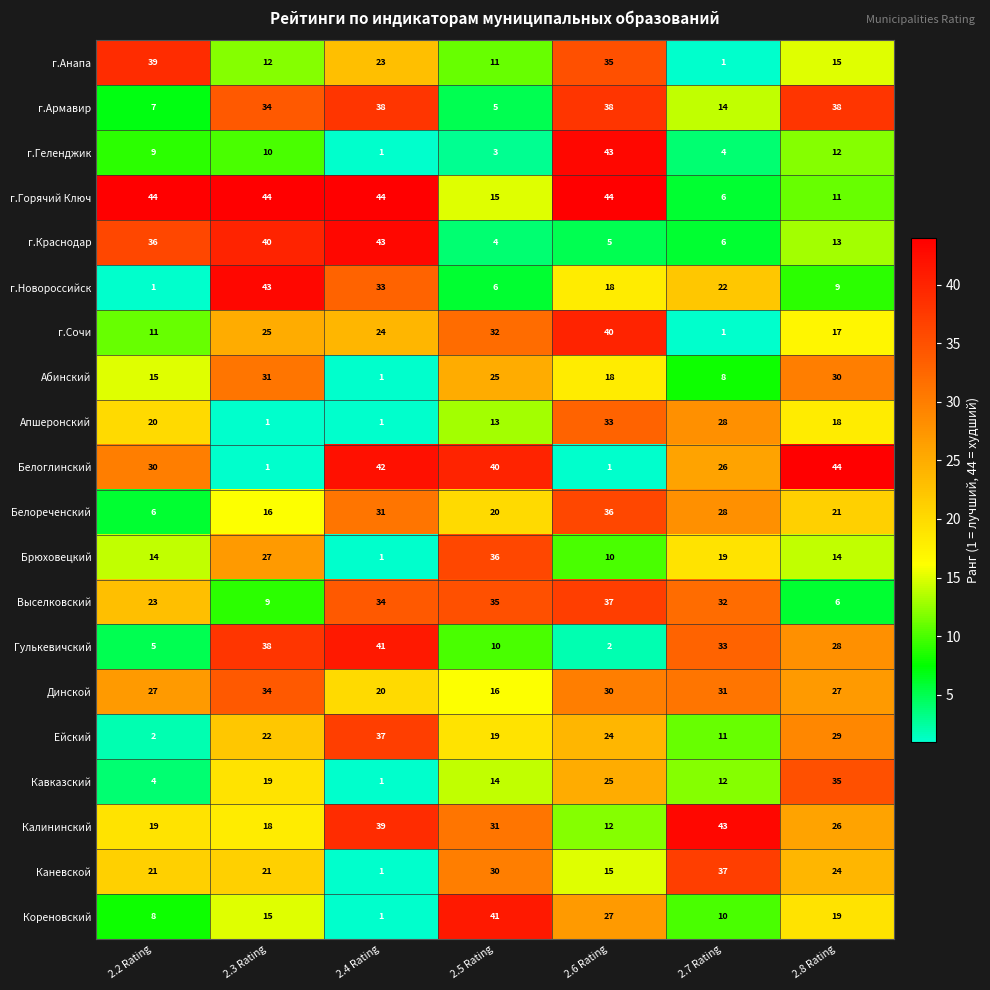

True or false: г.Новороссийск has a value of 9 at 2.8 Rating.

True